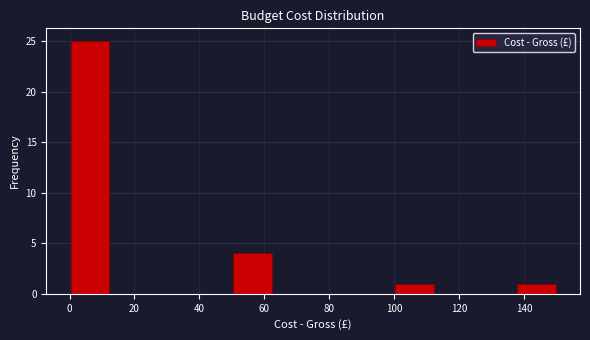

Reading left to right, transcribe this chart: for each bar, give the range it covers on the x-axis and its height. Neither the bar edges nor the heights are printed on the chart, so give them approximately, as read against the axes.

0.0 to 12.5: 25
12.5 to 25.0: 0
25.0 to 37.5: 0
37.5 to 50.0: 0
50.0 to 62.5: 4
62.5 to 75.0: 0
75.0 to 87.5: 0
87.5 to 100.0: 0
100.0 to 112.5: 1
112.5 to 125.0: 0
125.0 to 137.5: 0
137.5 to 150.0: 1